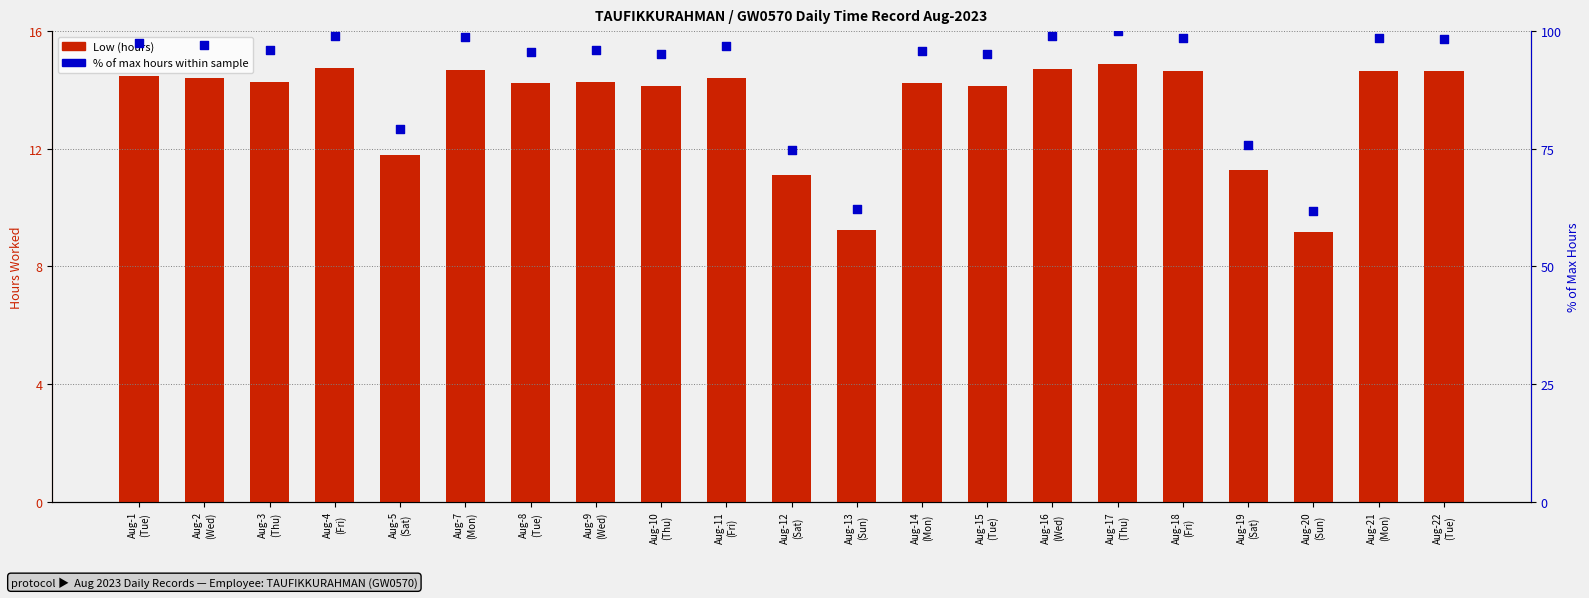

Is the value of Low (hours) at Aug-1
(Tue) greater than the value of % of max hours at Aug-15
(Tue)?

No